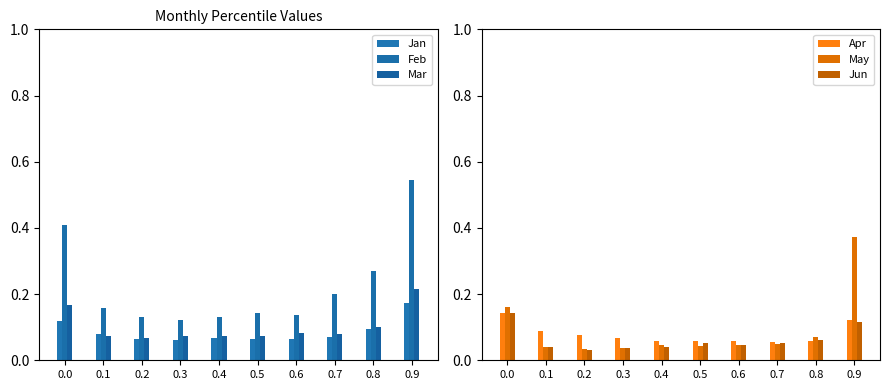

Count the Jun values in the range 0 to 1.

10